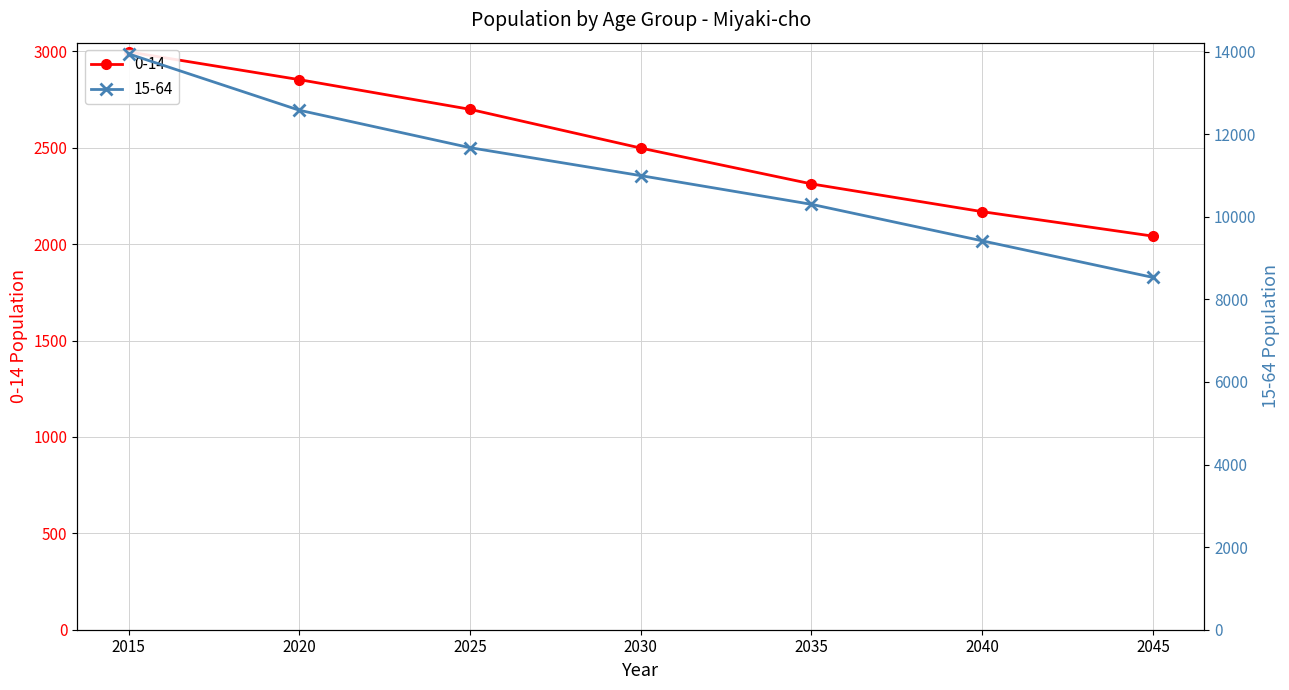

Between 2015 and 2030, which series saw the biggest shift?

15-64